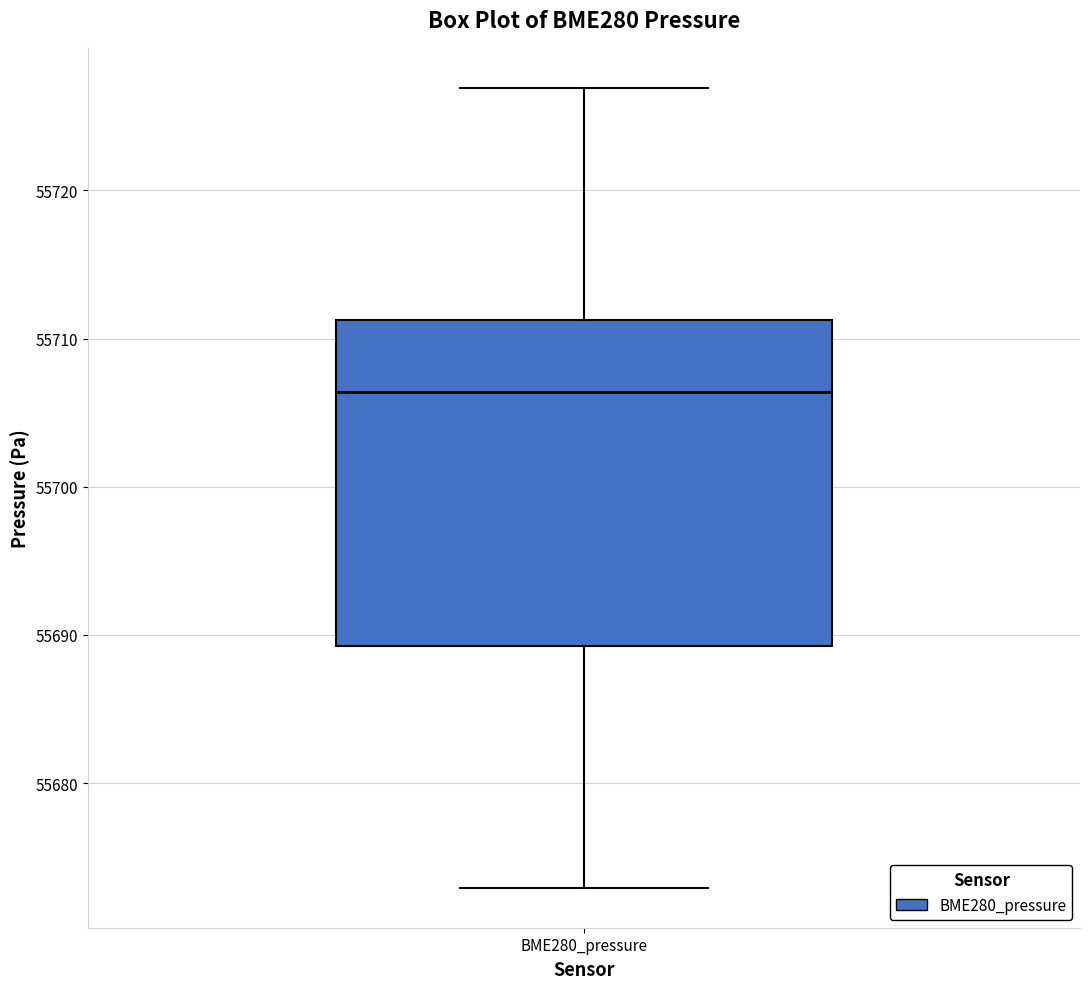

Read this box plot against the y-axis: the position of the median line, the range covered by the box, and the ends of both whiskers. The values are not printed on the chart, so give them approximately, as read against the axis.

median 55706, box 55689 to 55711, whiskers 55673 to 55727